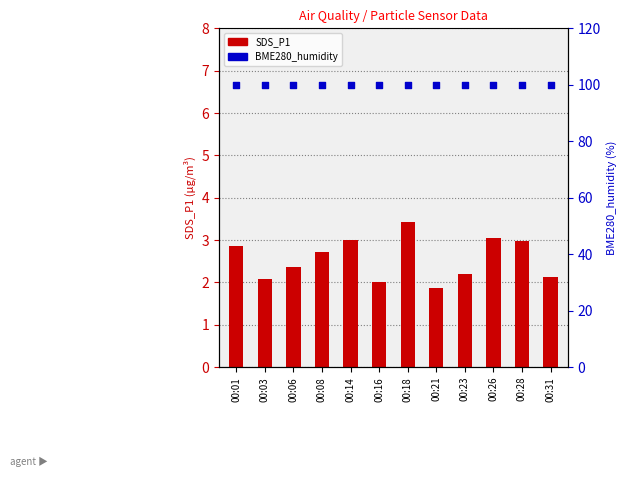

Which series reaches the maximum Y coordinate?

BME280_humidity